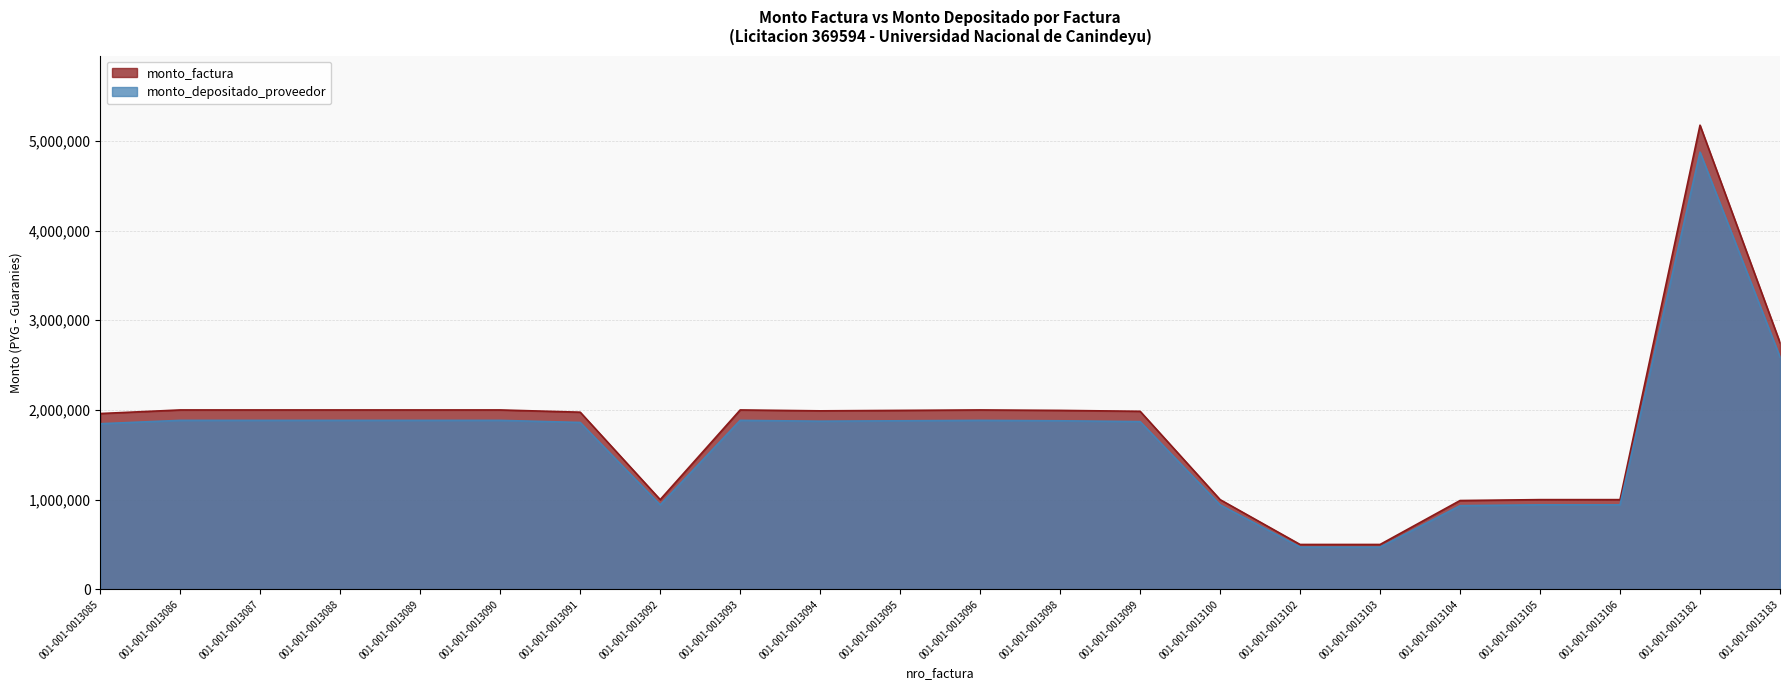

Which series changed the most between 001-001-0013086 and 001-001-0013089?

monto_factura